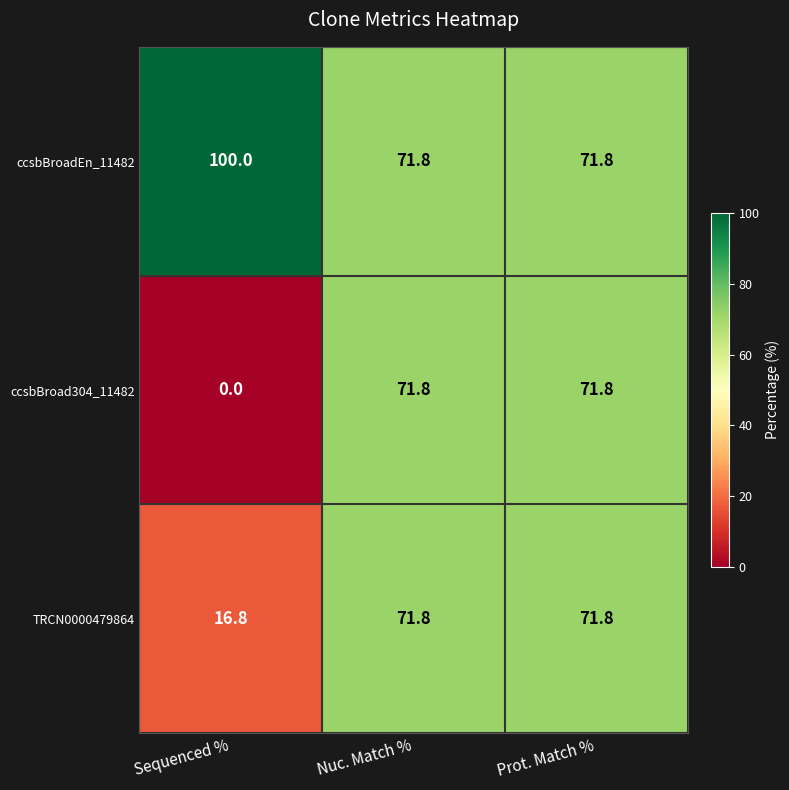

The ccsbBroadEn_11482 series shows 100.0 at Sequenced %. True or false?

True